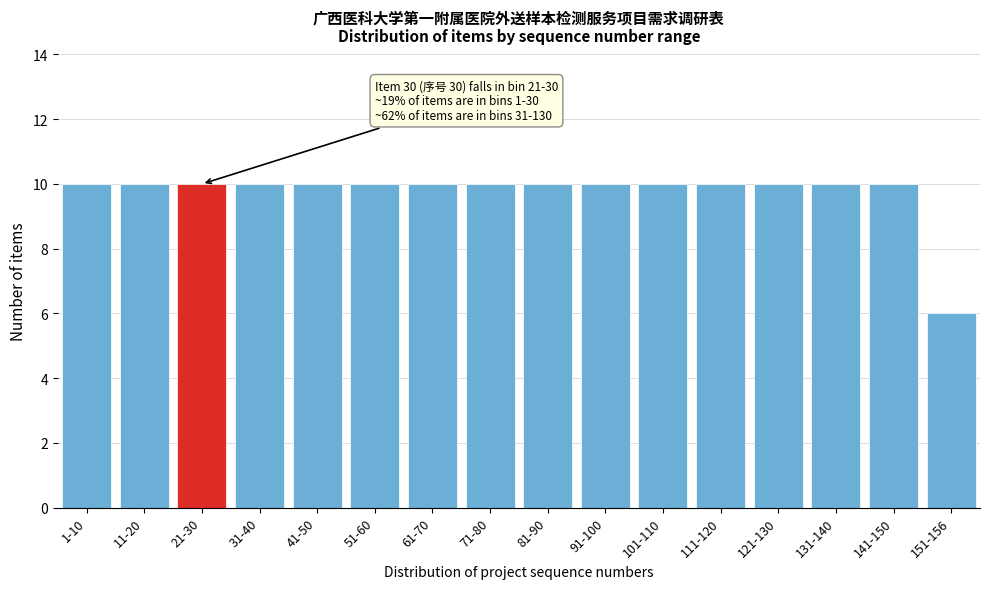

Reading left to right, list all the values displayed in this chart.

10	10	10	10	10	10	10	10	10	10	10	10	10	10	10	6